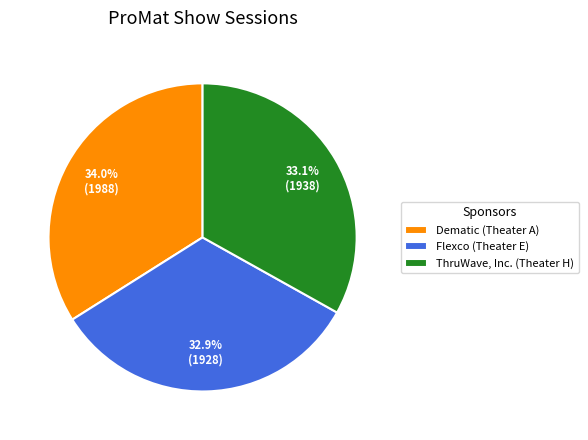

The Dematic (Theater A) slice represents 28% of the pie. True or false?

False